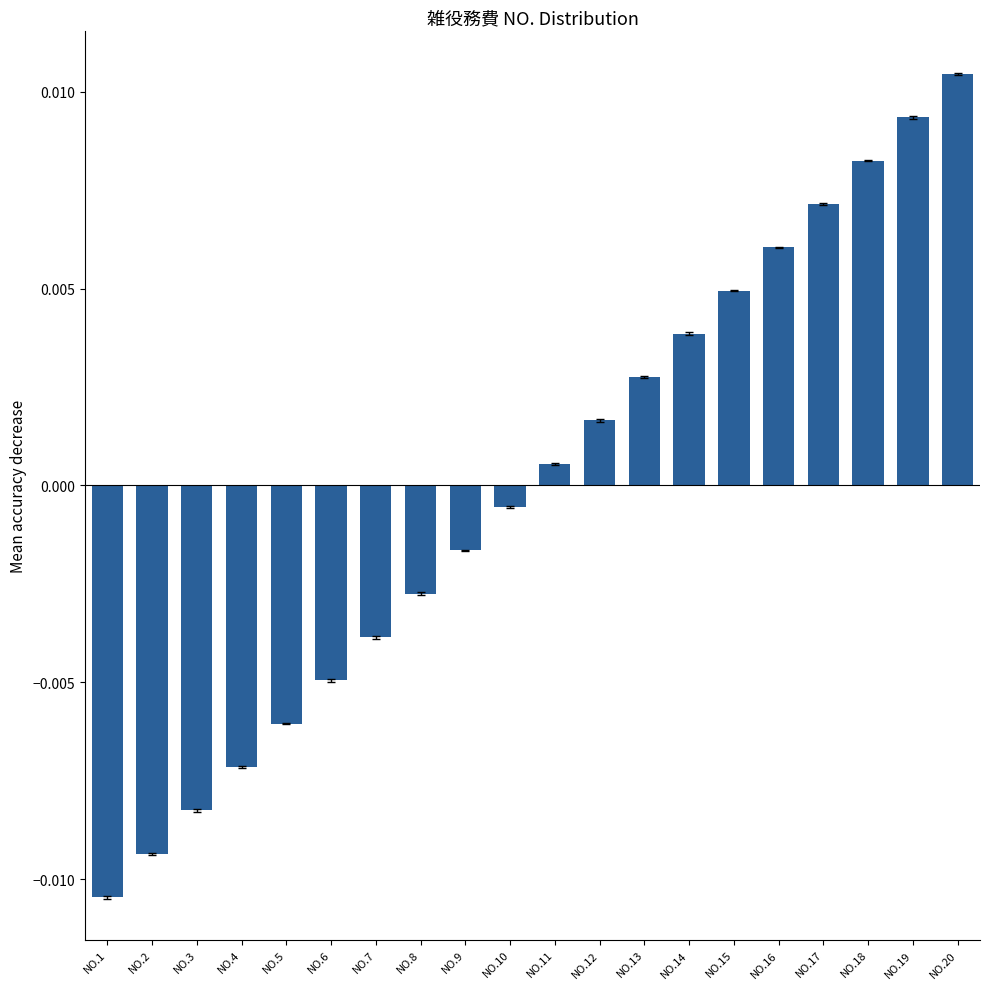

Where does the data first go above 0?

NO.11